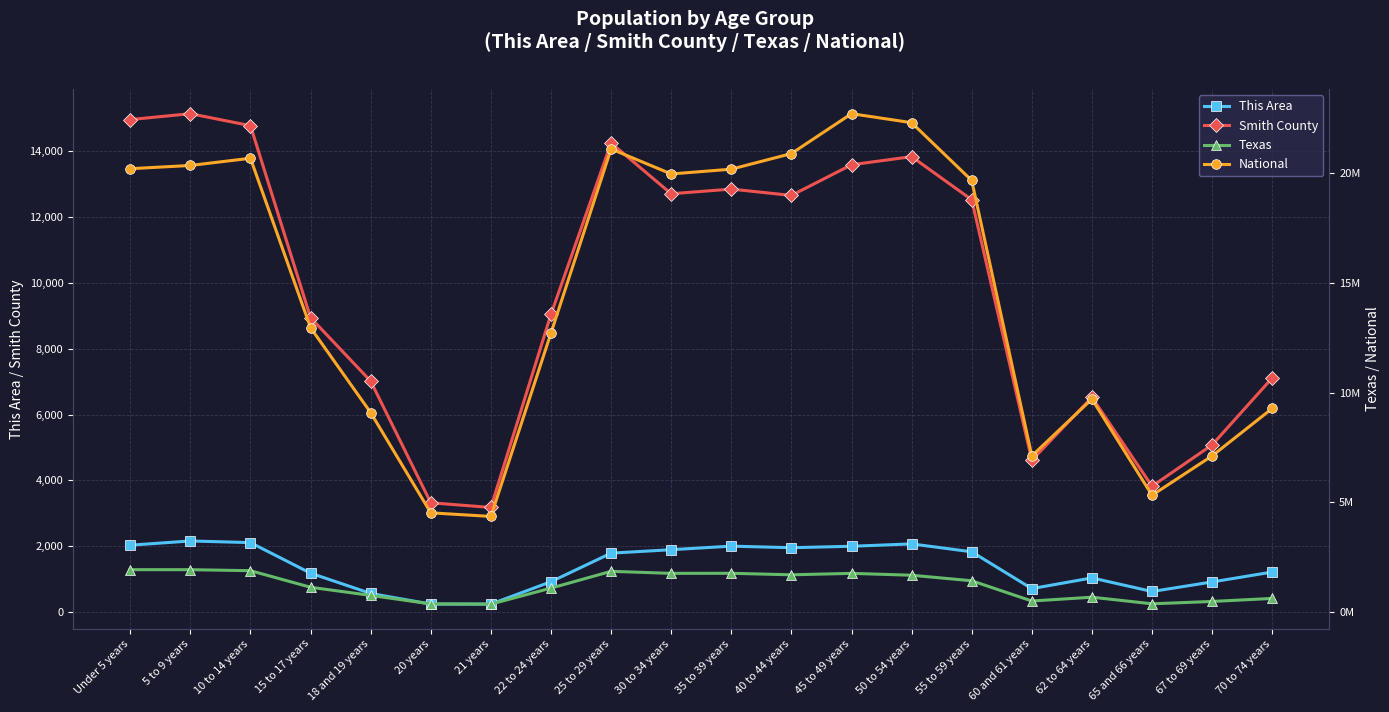

Rank the series by their maximum value, from lowest to highest.

This Area, Smith County, Texas, National